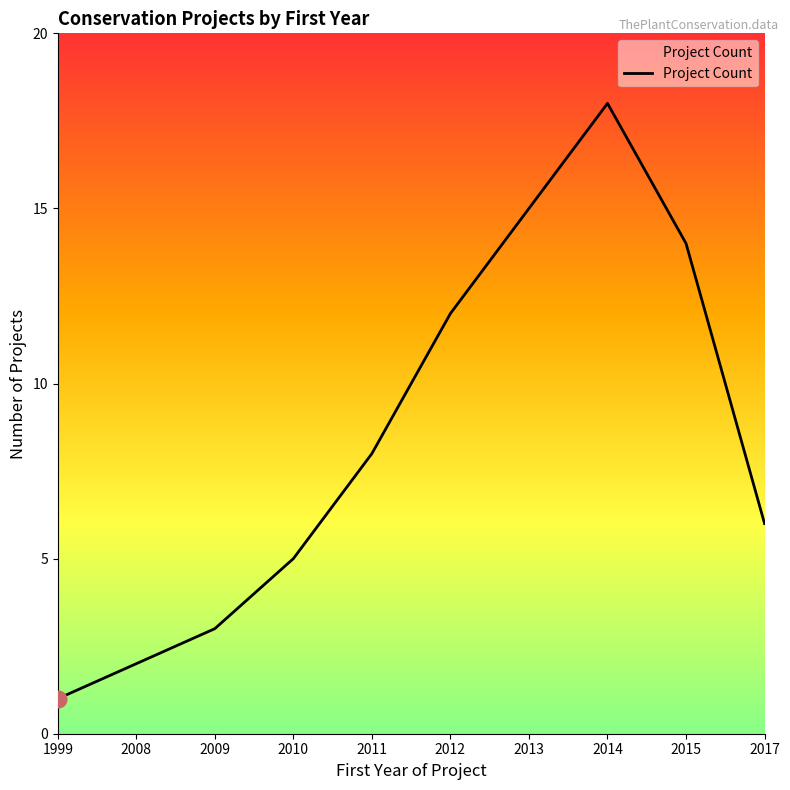

True or false: there are more than 2 points higher than both neighbors.

False